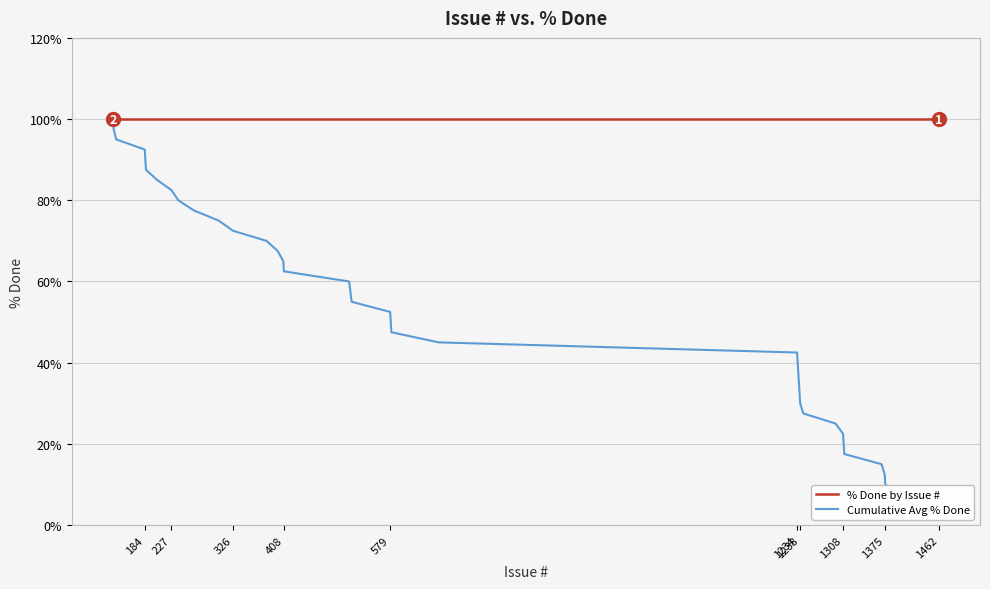

What is the label of the 8th point from the left?

326